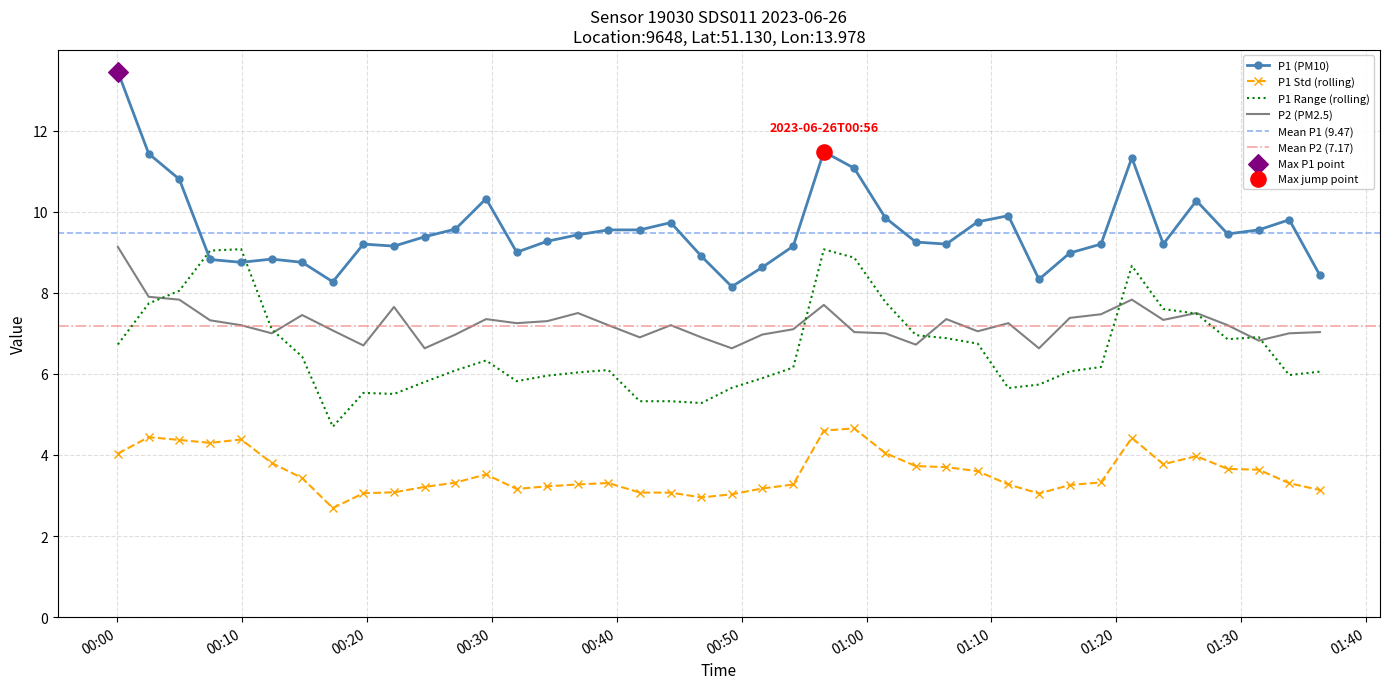

Which series reaches the maximum Y coordinate?

P1